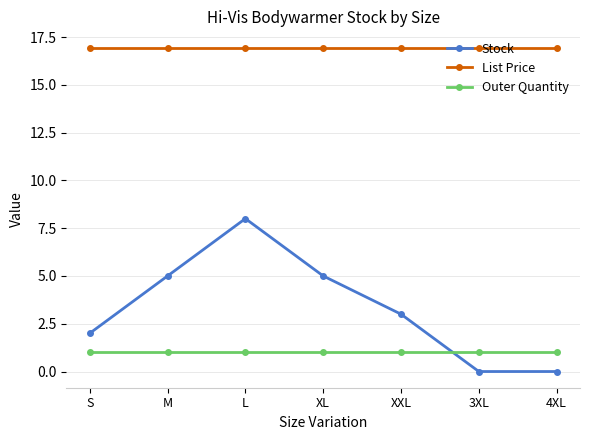

What is the label of the 1st point from the right?

4XL